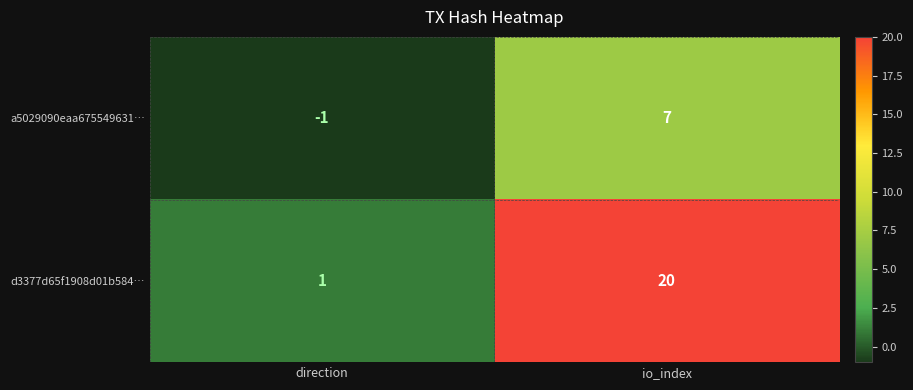

What is the total value across all series at io_index?

27